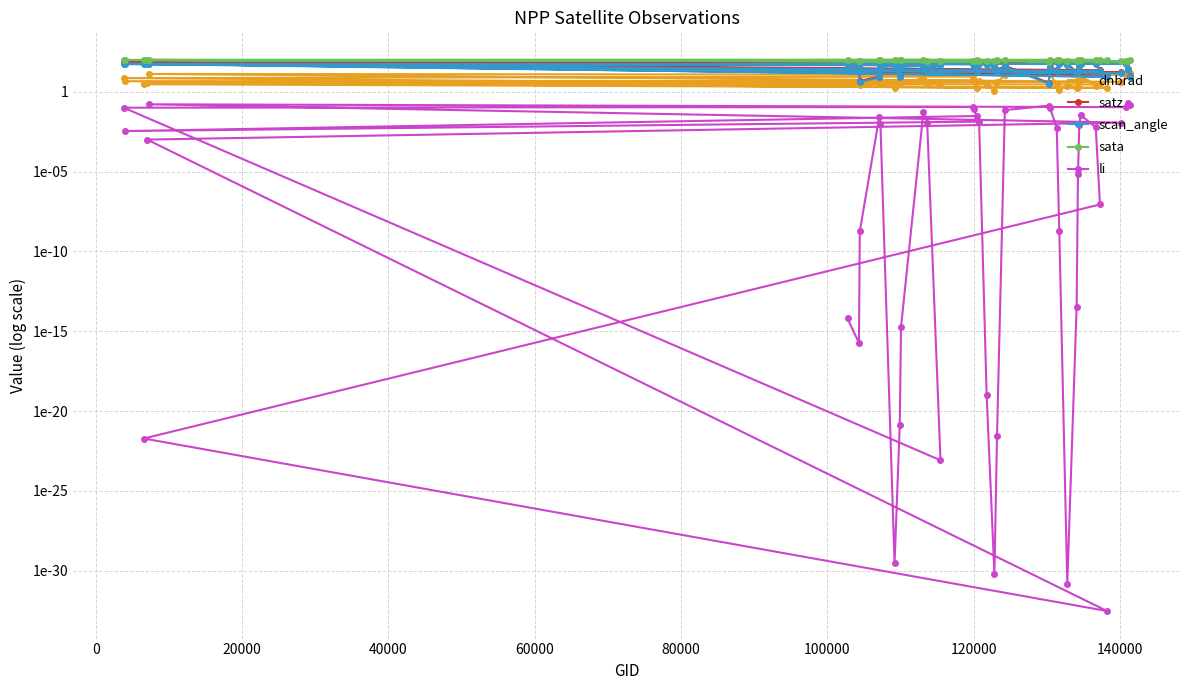

Where is the first local maximum for satz?

80000